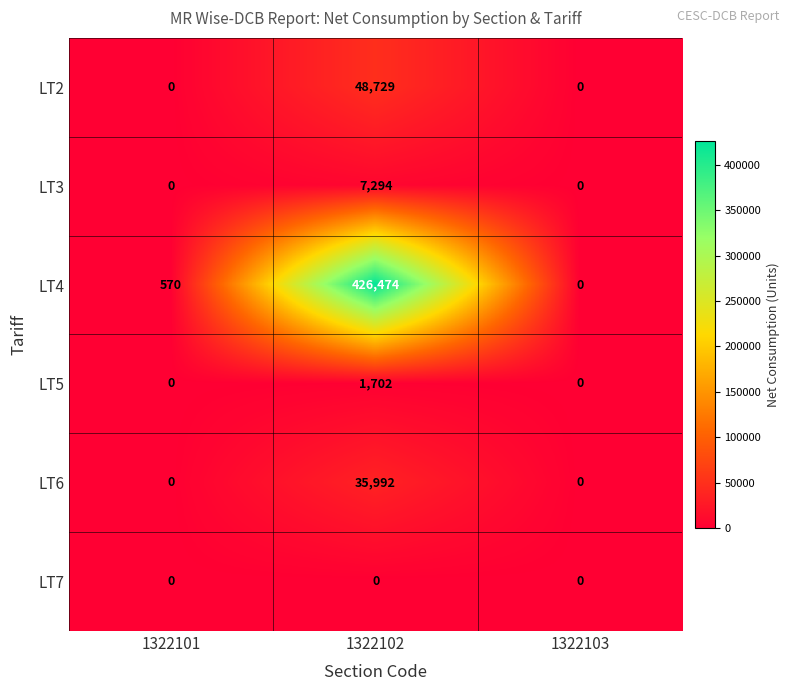

At which category does the chart reach its peak across all series?

1322102